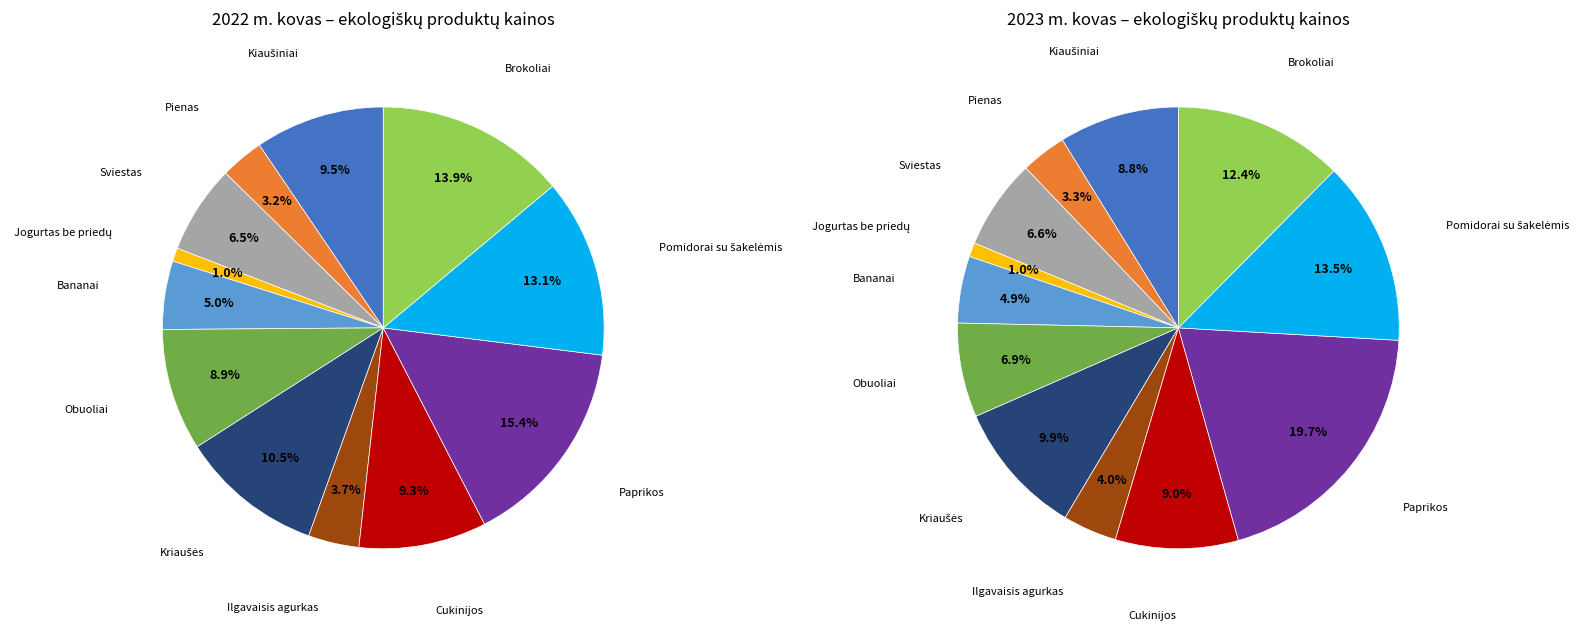

Does 10 account for over 50% of the chart?

No